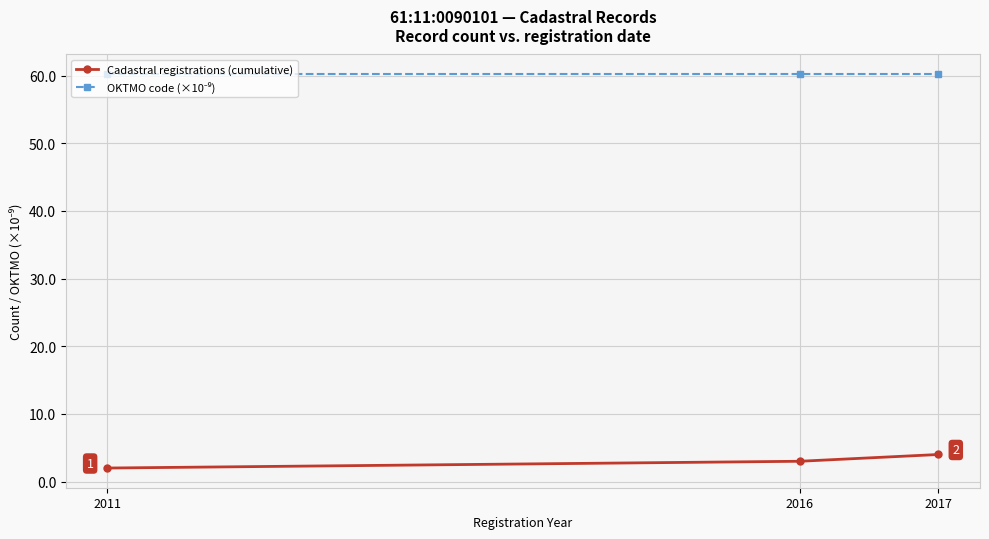

What is the spread (max minus min) of values at 2016?

57.2